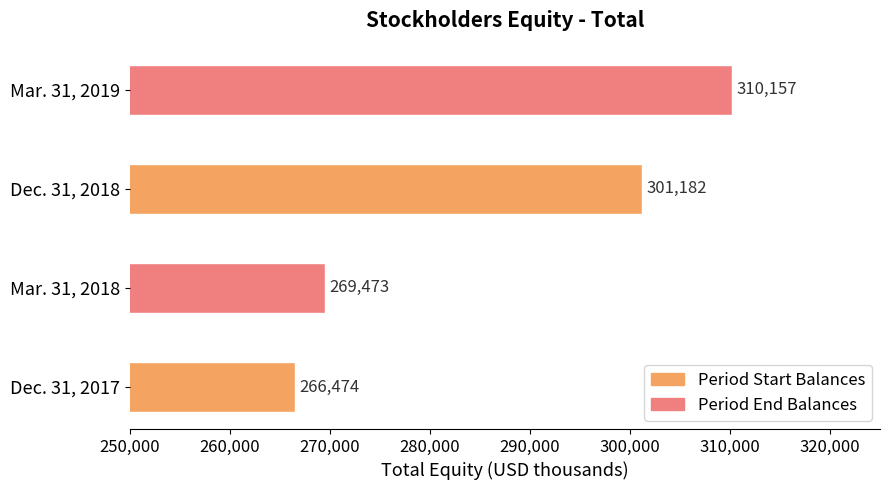

The chart shows a value of 301182 at Dec. 31, 2018. True or false?

True